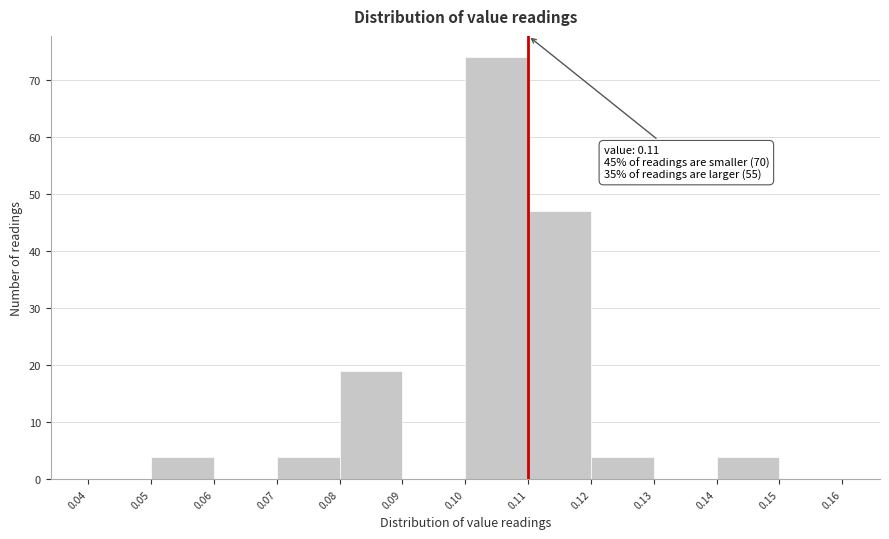

Over which range of the x-axis is the bar tallest?

0.10 to 0.11